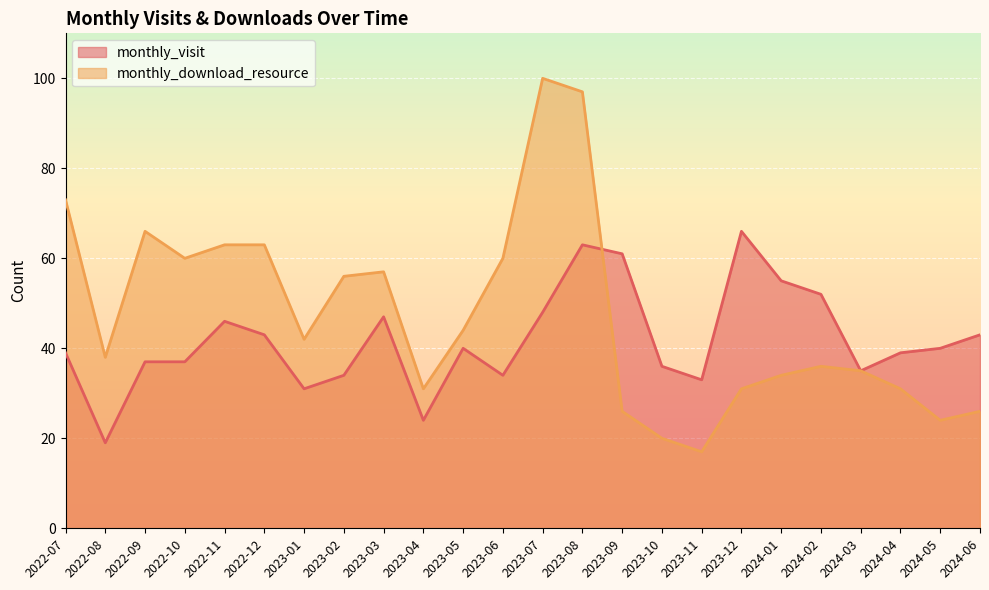

How many times do monthly_download_resource and monthly_visit cross each other?

1